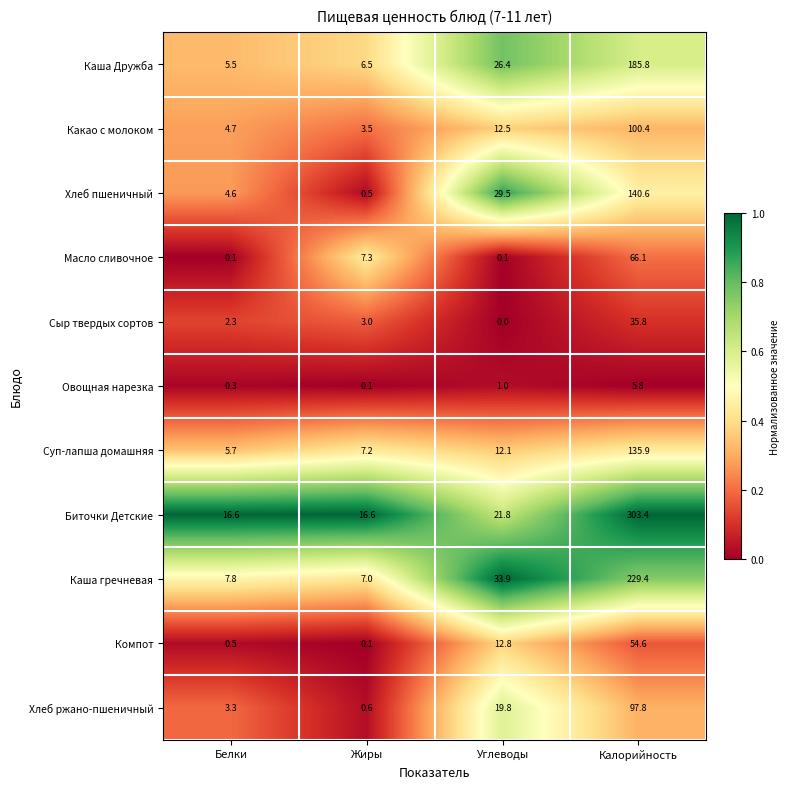

What is the difference between the maximum and minimum values in the Хлеб ржано-пшеничный series?

97.2